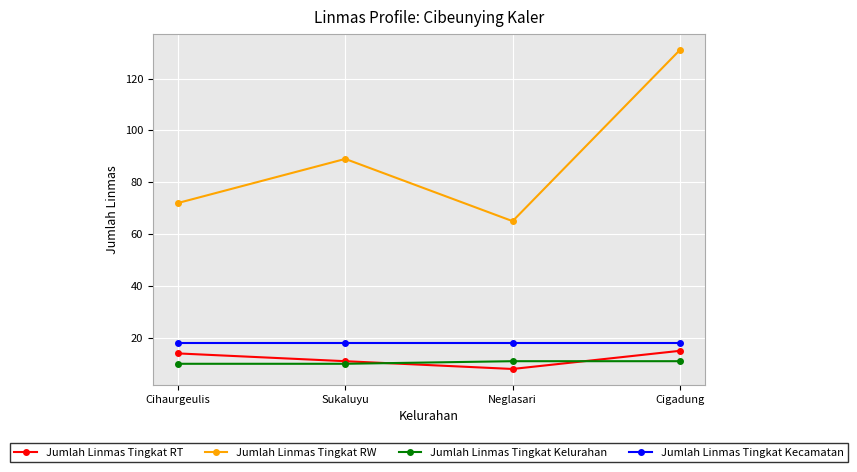

Reading left to right, what are all the values shown in this chart?

Jumlah Linmas Tingkat RT: 14	11	8	15
Jumlah Linmas Tingkat RW: 72	89	65	131
Jumlah Linmas Tingkat Kelurahan: 10	10	11	11
Jumlah Linmas Tingkat Kecamatan: 18	18	18	18